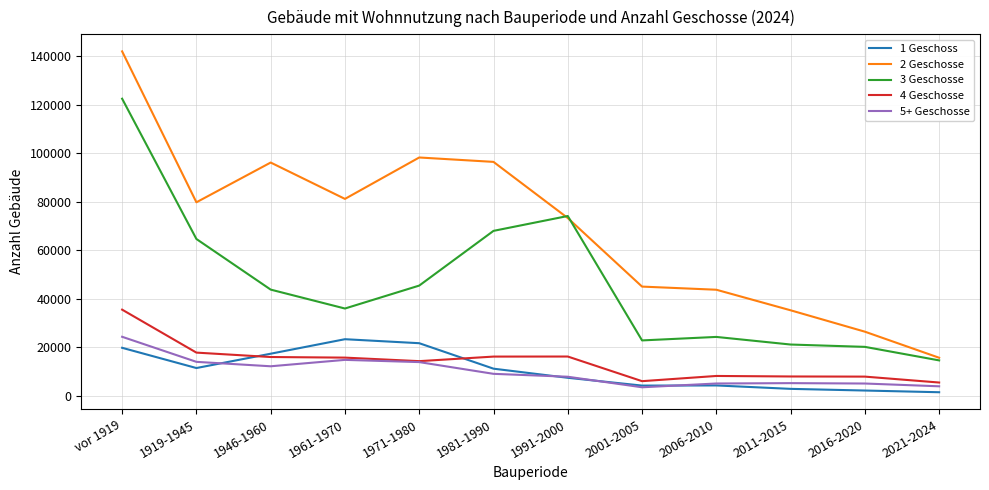

What is the difference between the 4 Geschosse values at 2016-2020 and 1981-1990?

8263